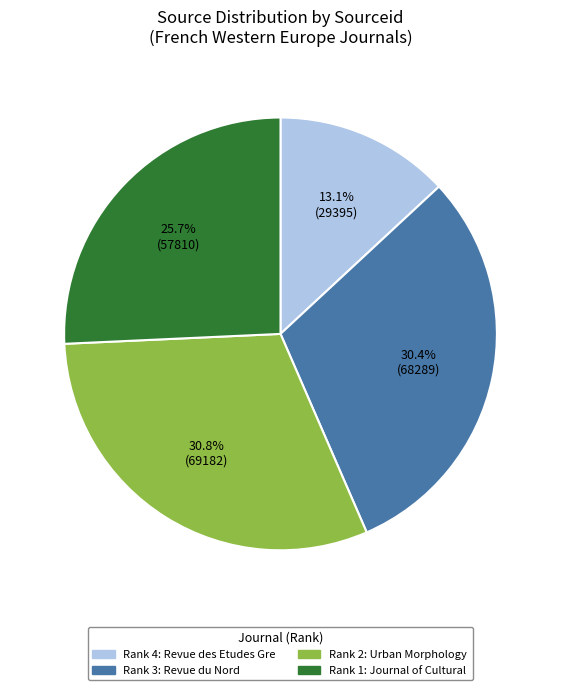

Is there any slice that represents more than half of the pie?

No